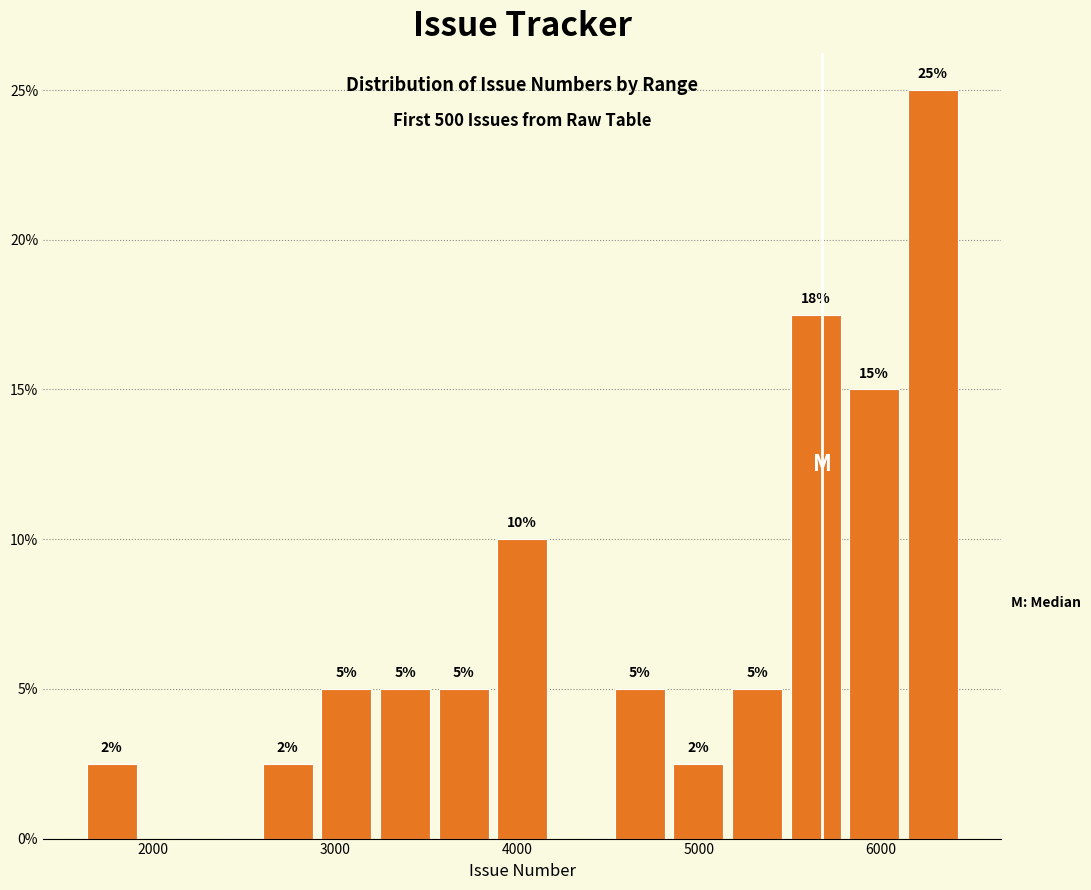

Read against the x-axis, roughly where is the centre of the tallest bar?

6300